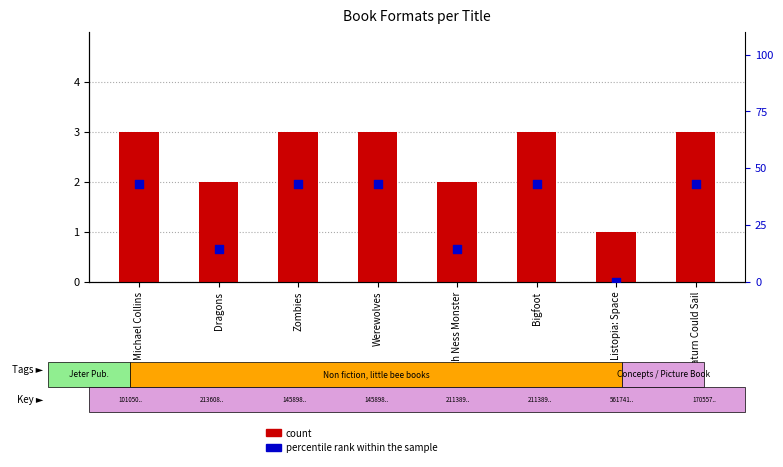

Which series contains the lowest Y value?

percentile rank within the sample